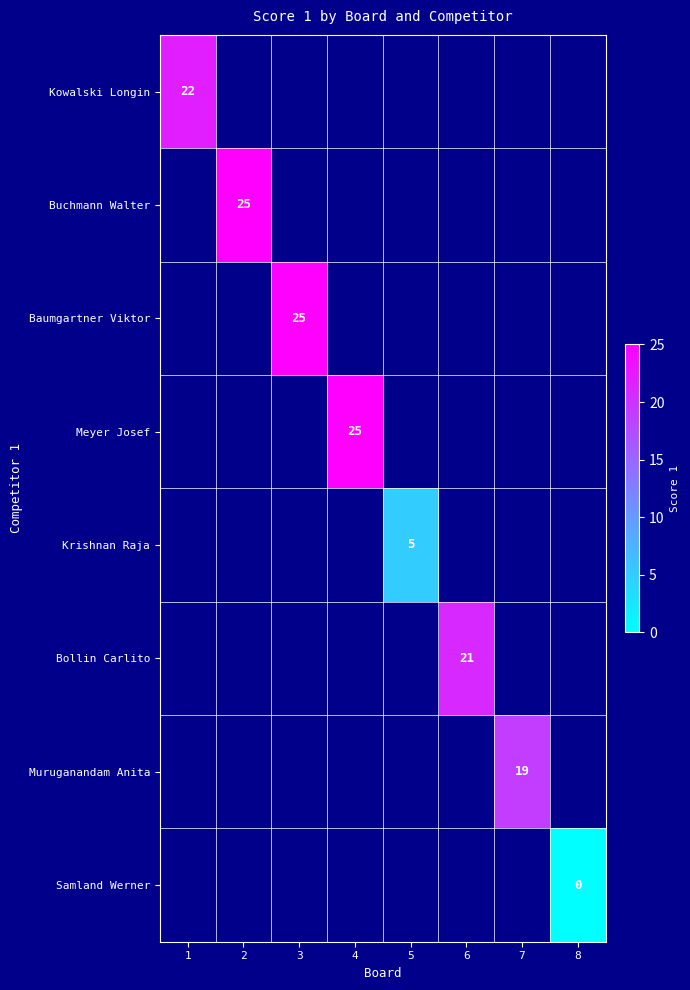

At how many categories does at least one series exceed 9?

6